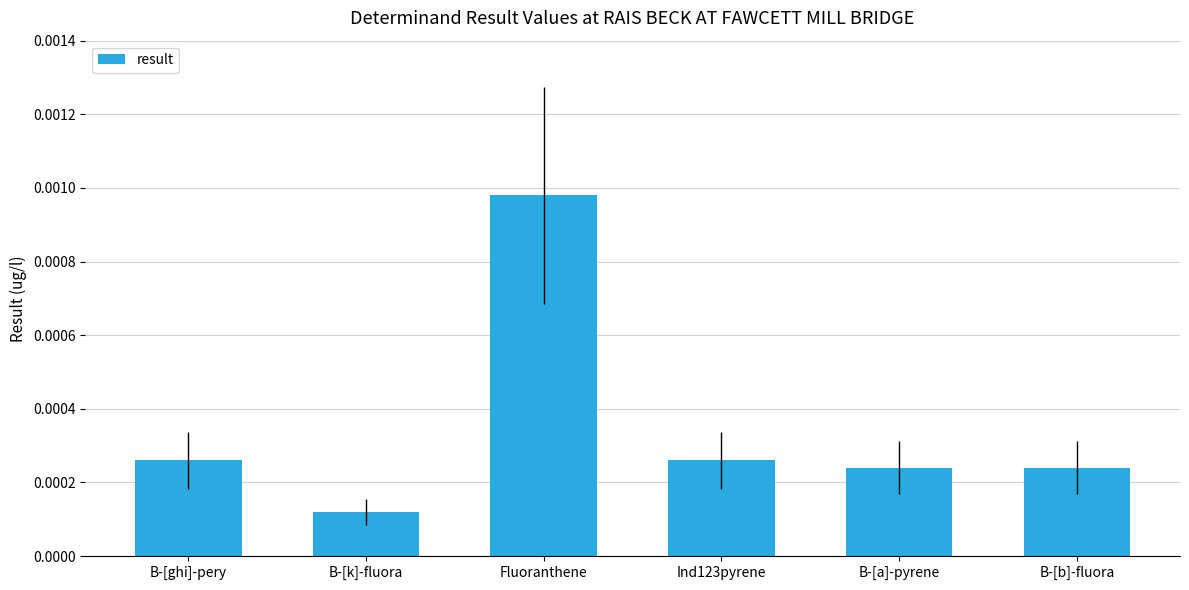

What position from the right is B-[k]-fluora?

5